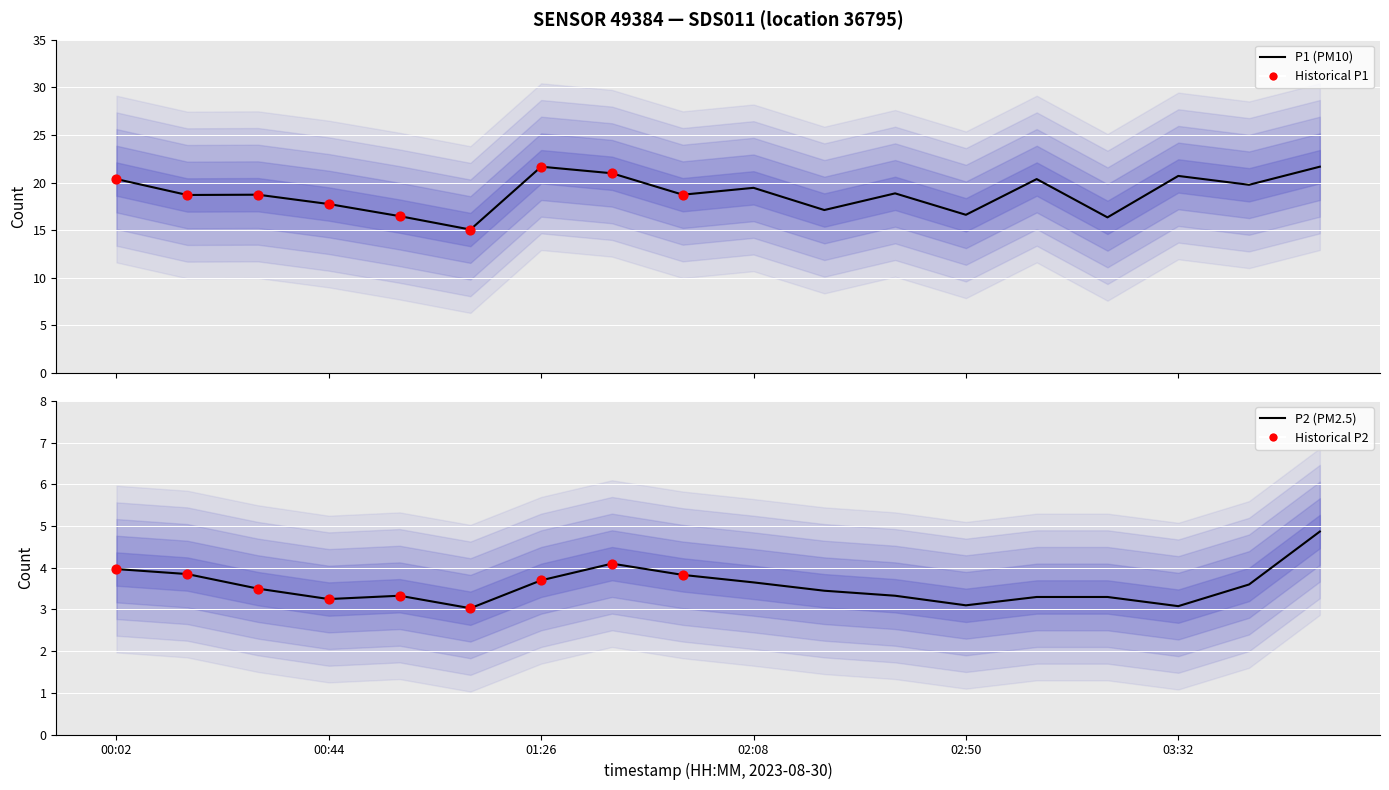

At which category is the sum across all series the highest?

04:00